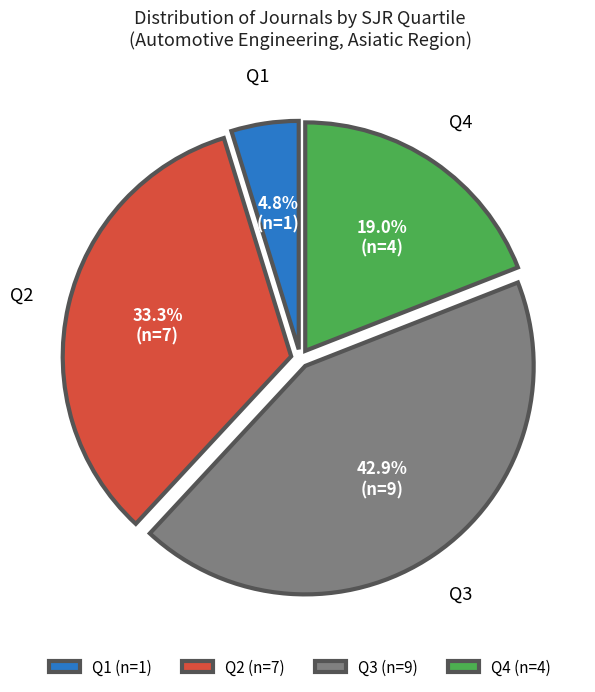

Is it true that Q1 is 5% of the pie?

True